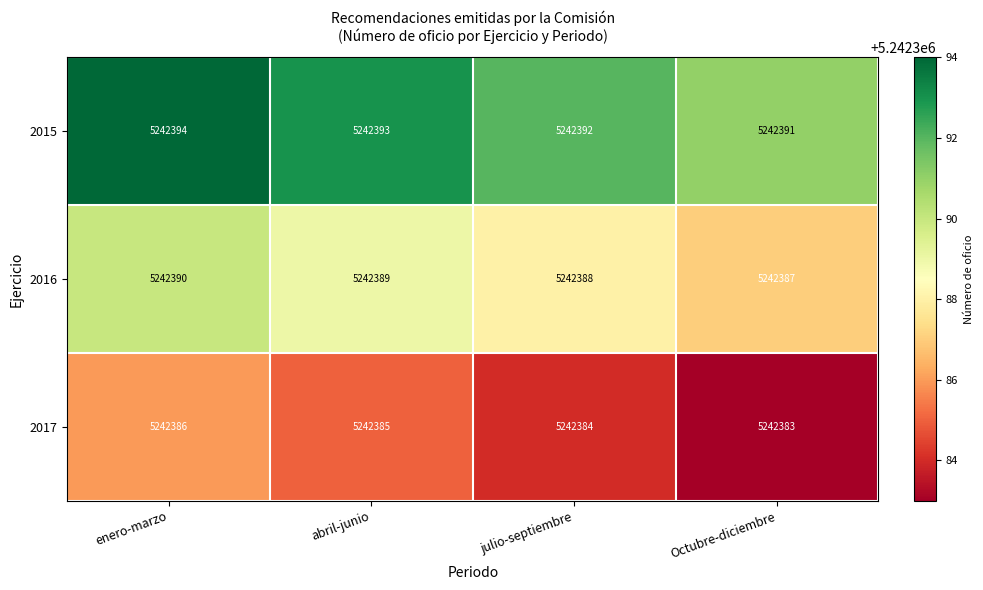

Count the number of data series in this chart.

3